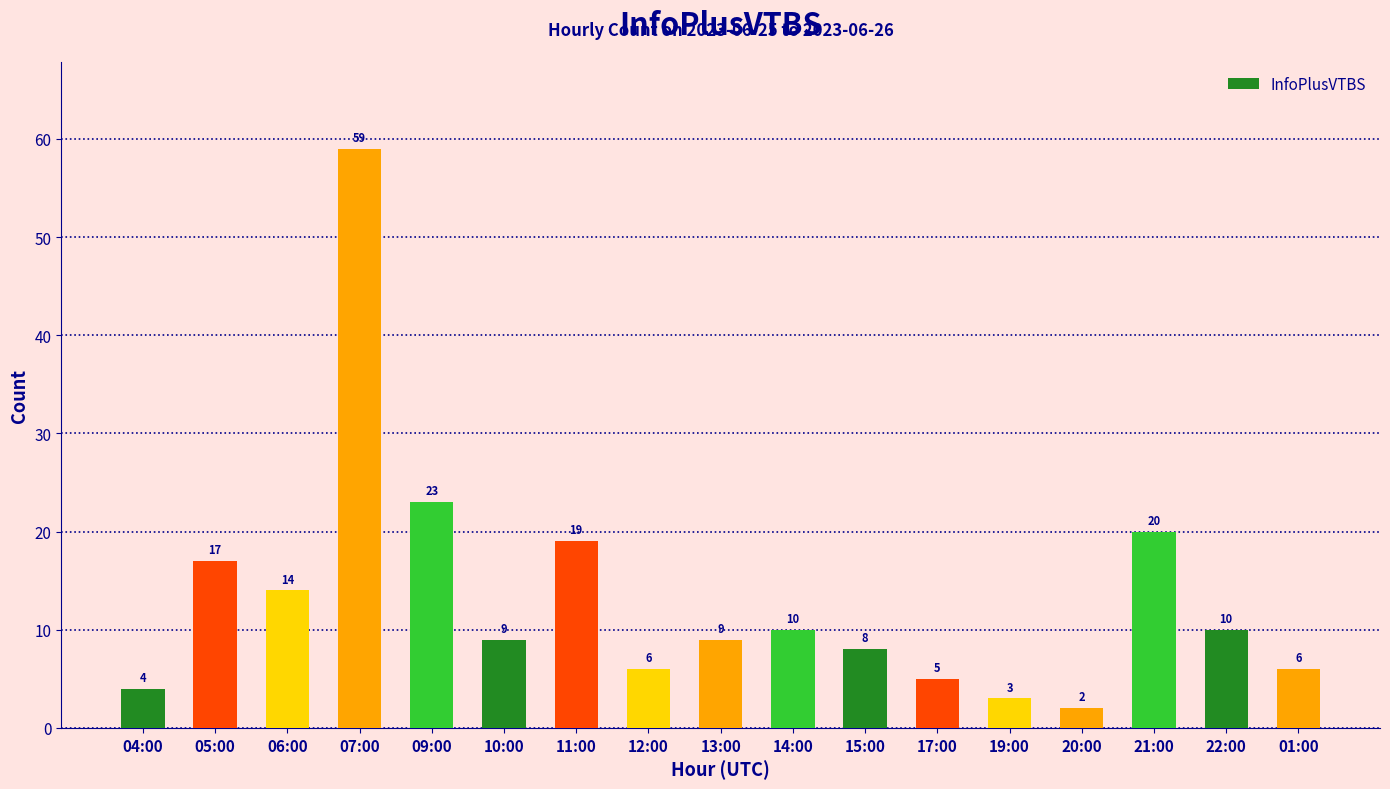

Reading left to right, what are all the values shown in this chart?

4	17	14	59	23	9	19	6	9	10	8	5	3	2	20	10	6